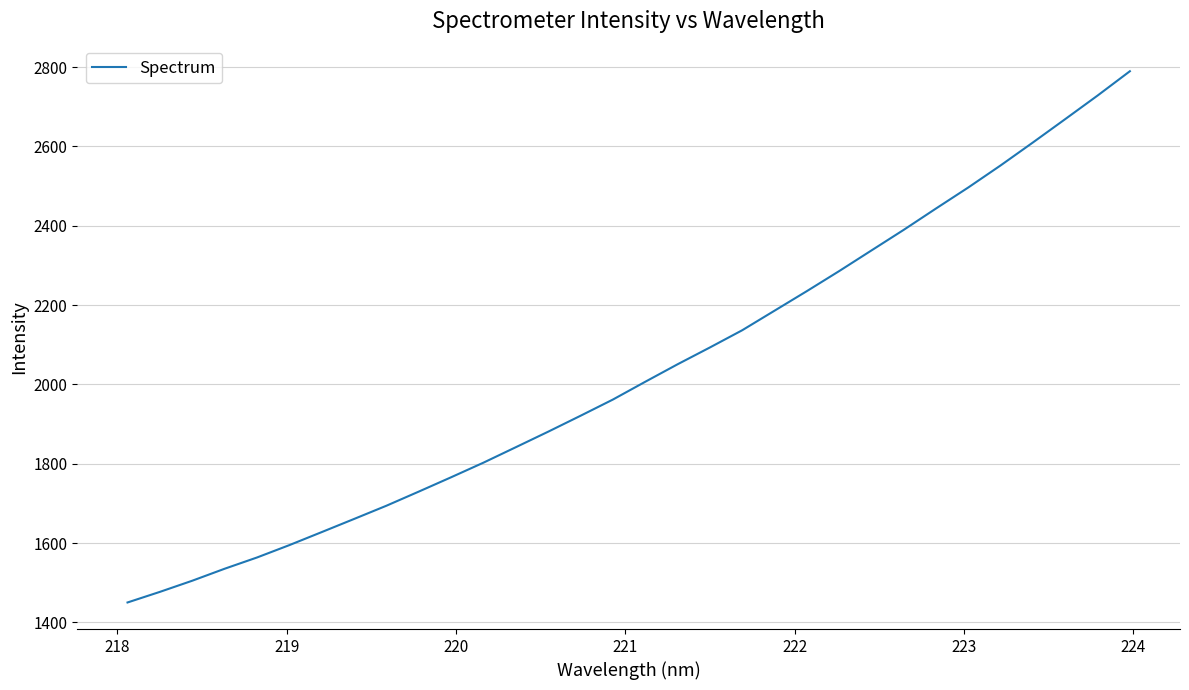

What is the smallest value displayed?

1450.3